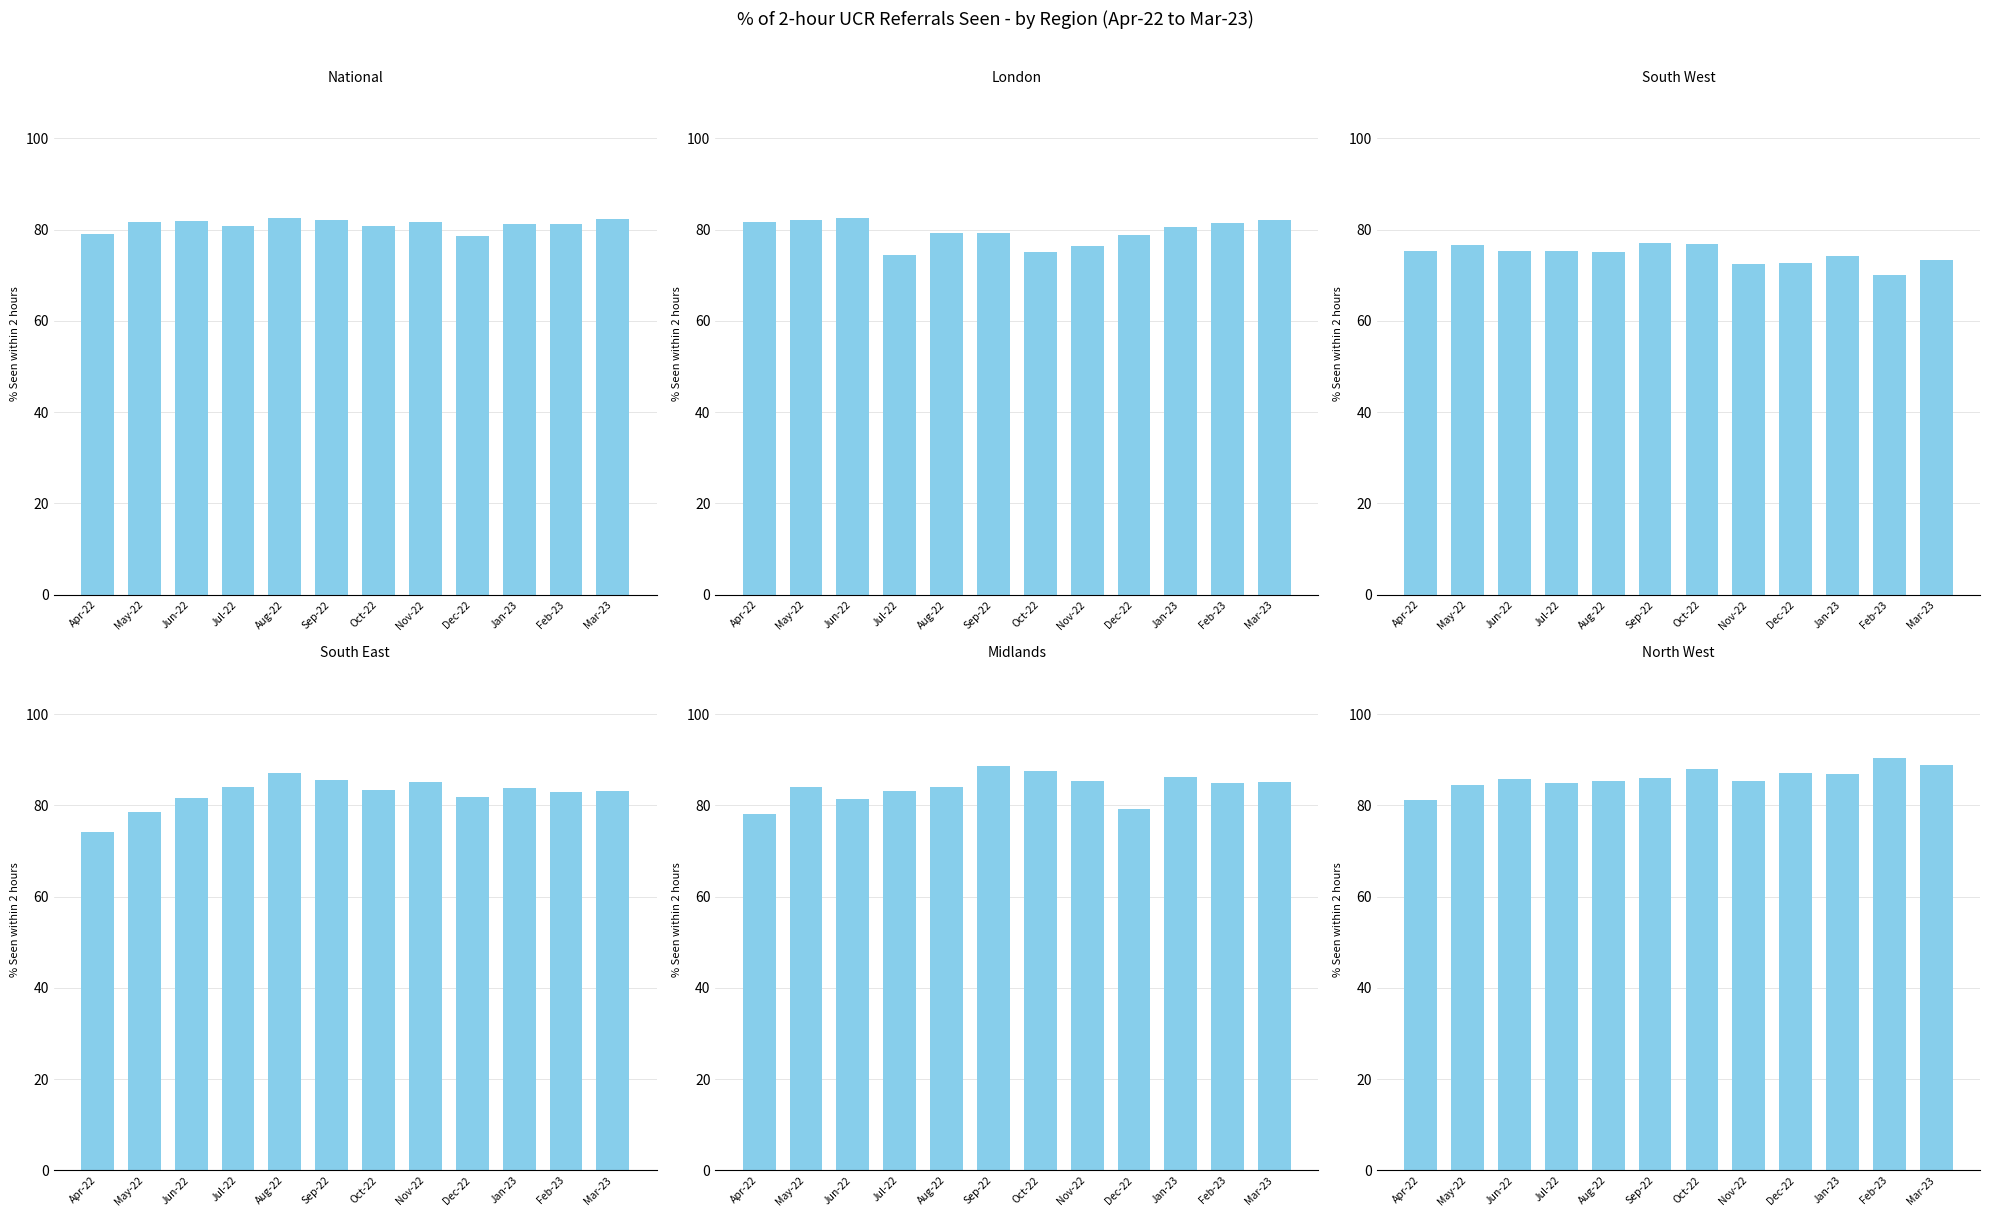

At Oct-22, list the series in order from largest to smallest.

North West, Midlands, South East, National, South West, London